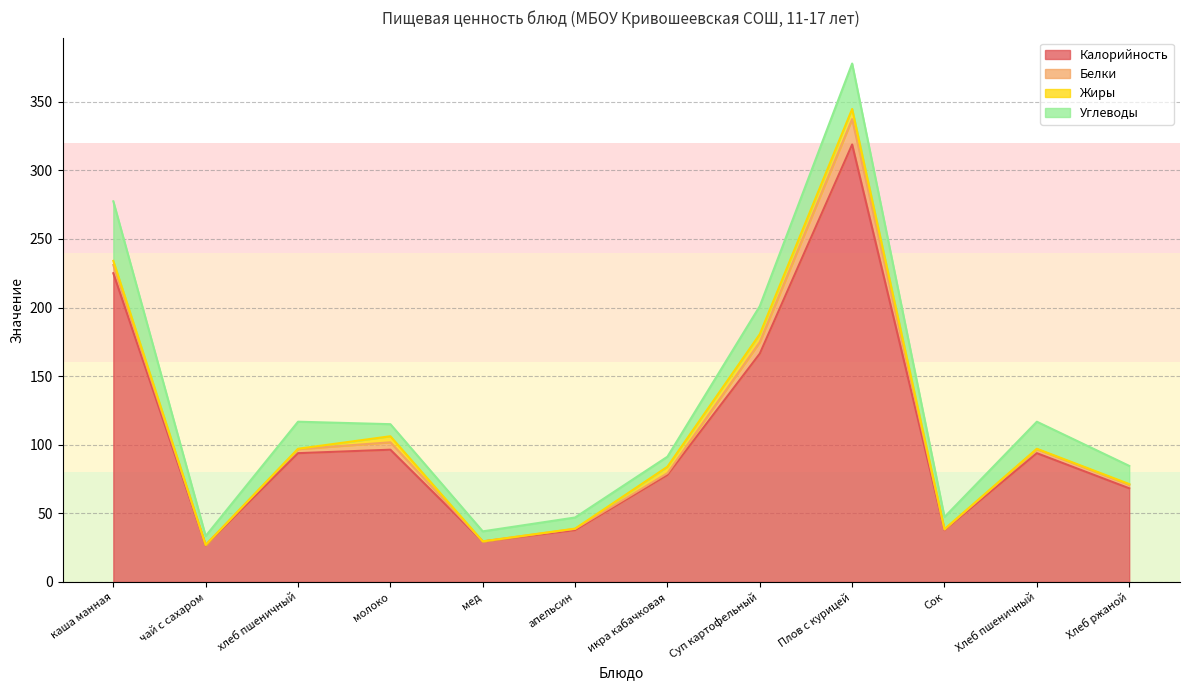

Which category has the highest value across all series?

Плов с курицей